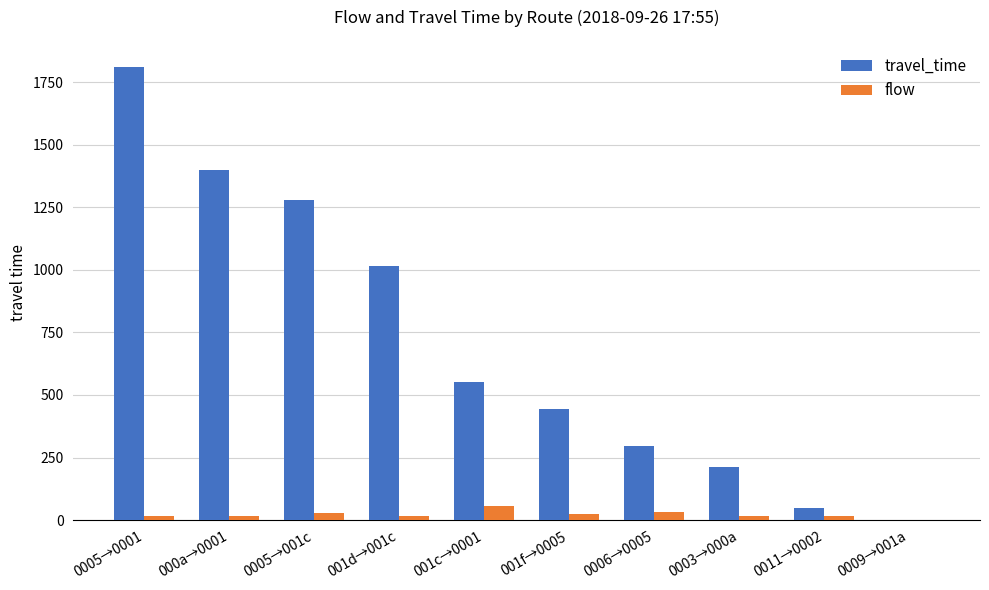

What is the average value of the travel_time series?

706